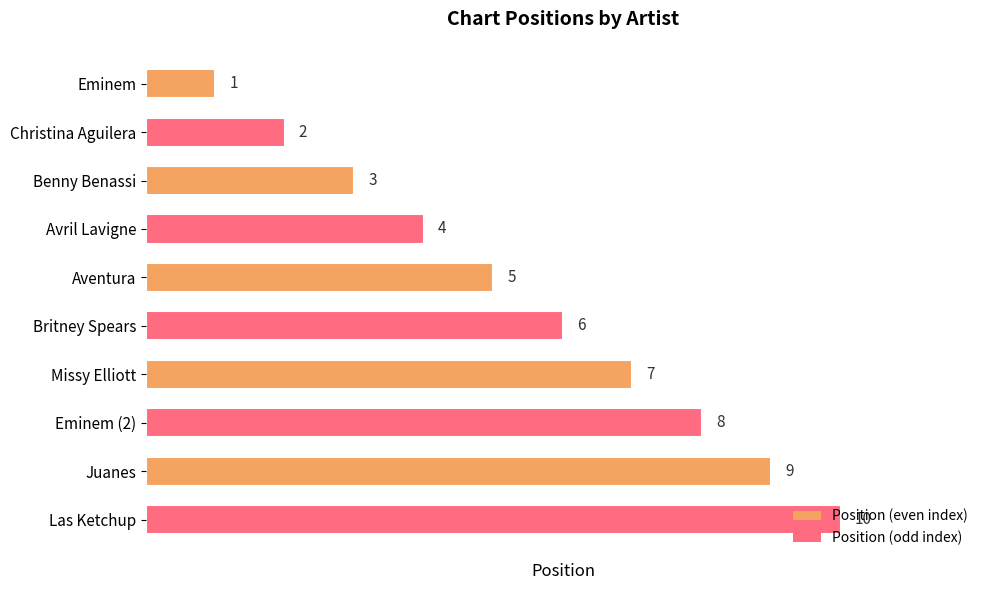

Are the bars grouped side by side (vs. stacked)?

No